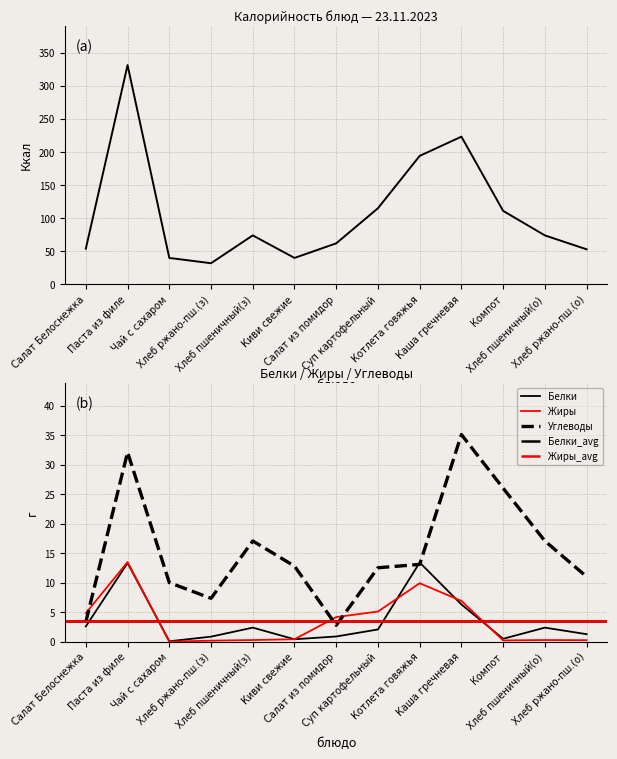

How many interior local valleys does the Углеводы series have?

2